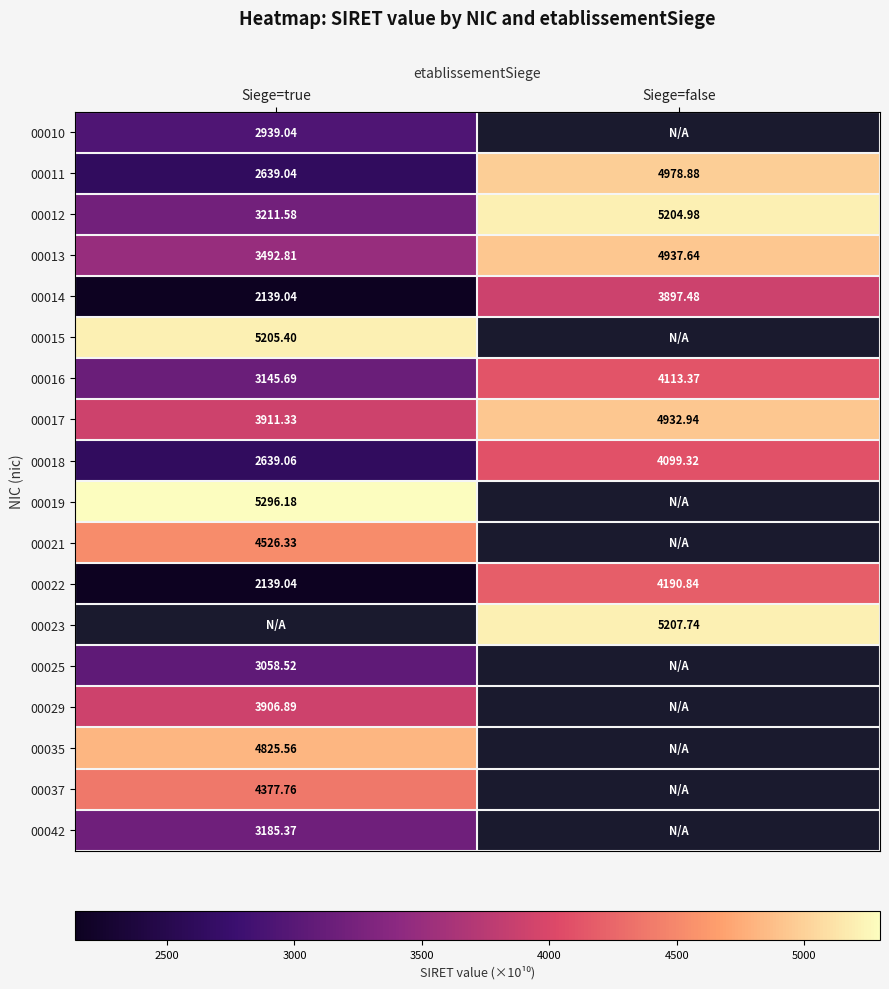

What is the sum of the 00012 values at Siege=false and Siege=true?

8416.6